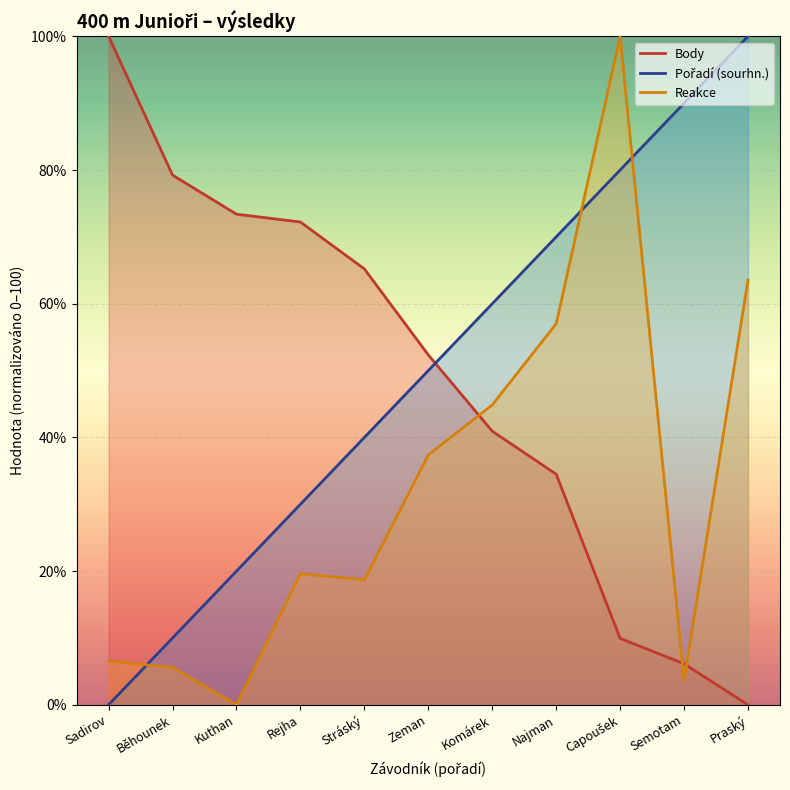

How many categories are shown in the chart?

11